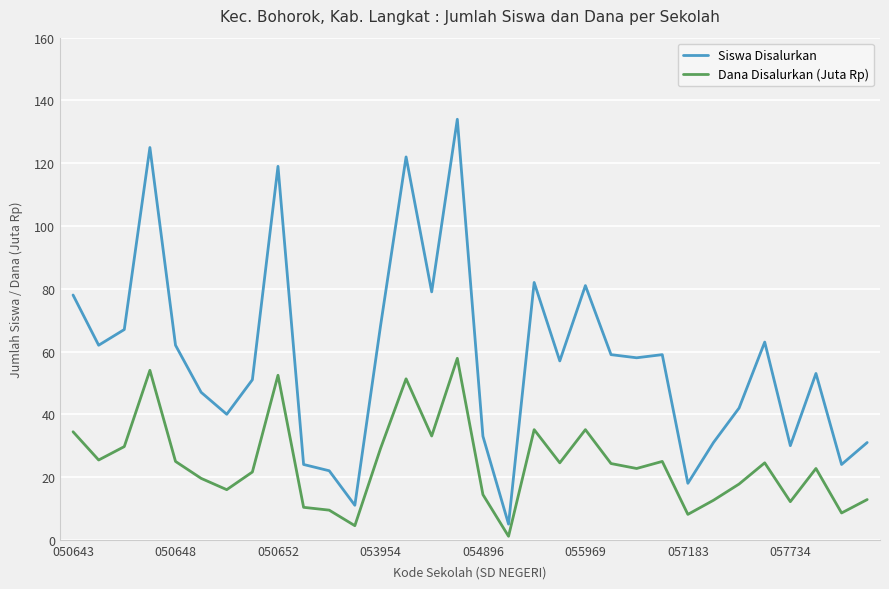

In Siswa Disalurkan, how many points are higher than both neighbors (excluding endpoints)?

9